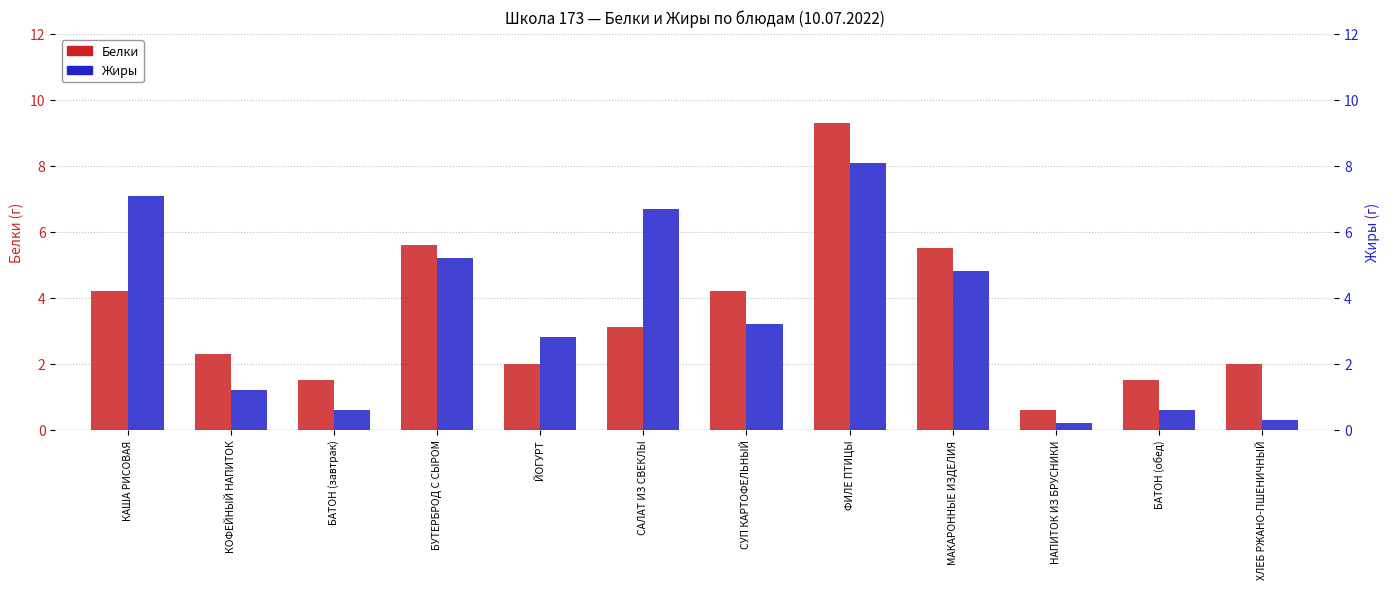

Where is Жиры nearest to the value 4?

СУП КАРТОФЕЛЬНЫЙ